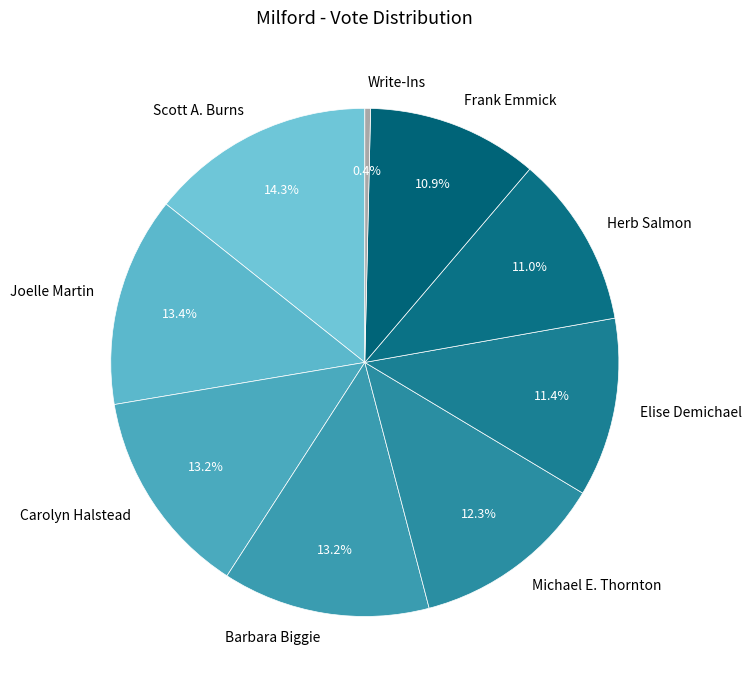

Which category has the biggest portion of the pie?

Scott A. Burns